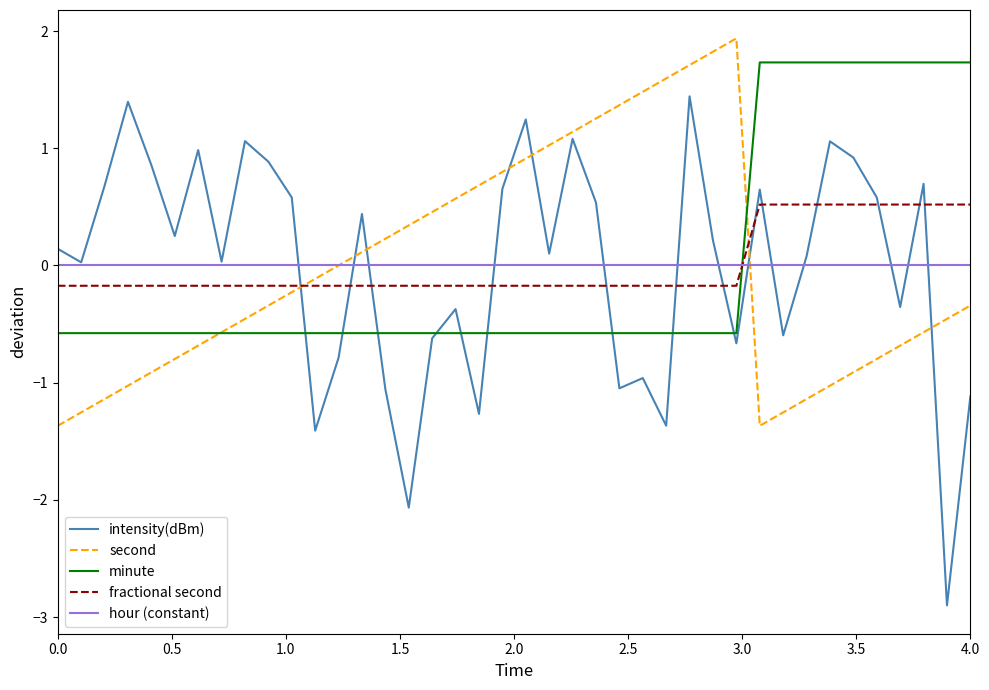

How many times do hour (constant) and fractional second cross each other?

1